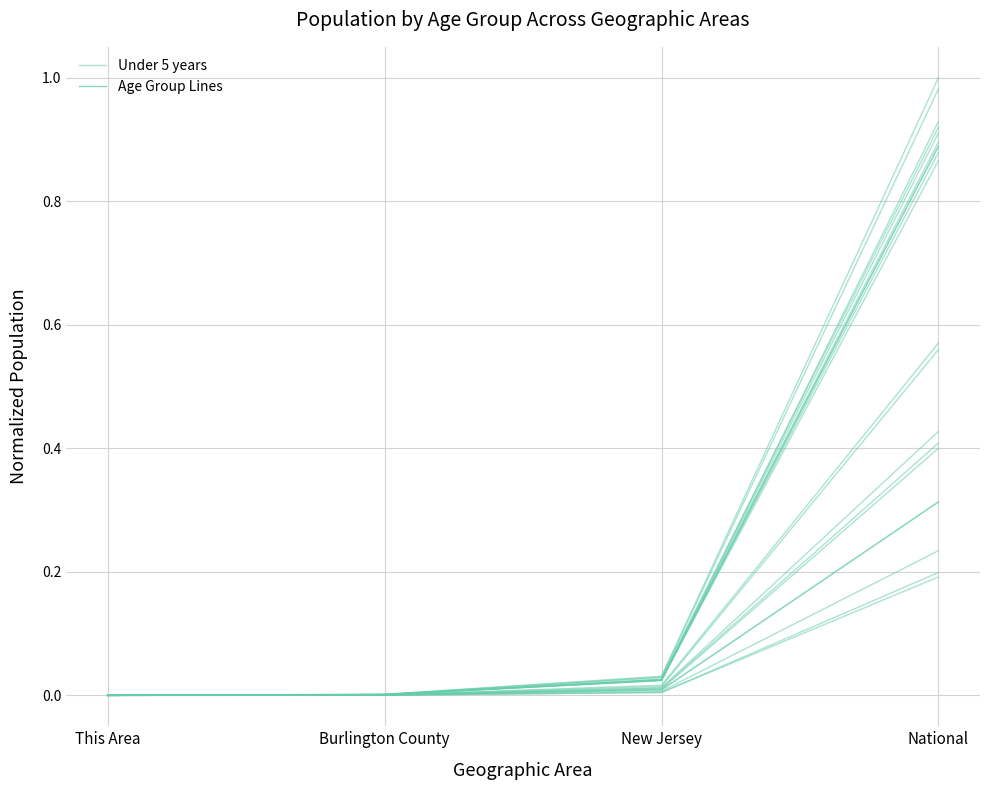

Is this an area chart (filled region under the line)?

No